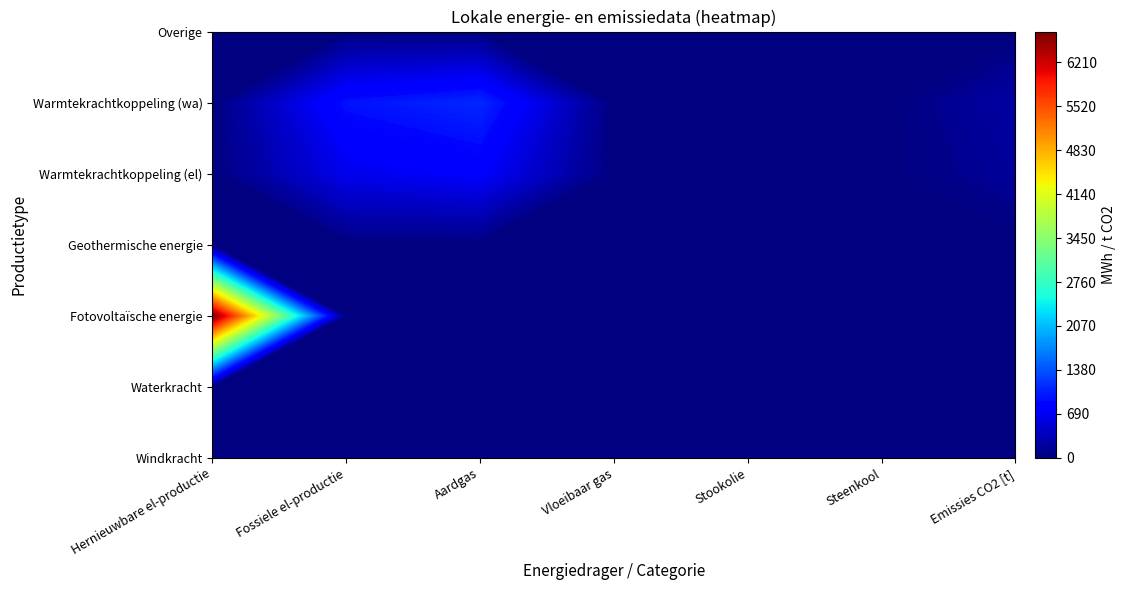

At how many categories does at least one series exceed 5316?

1